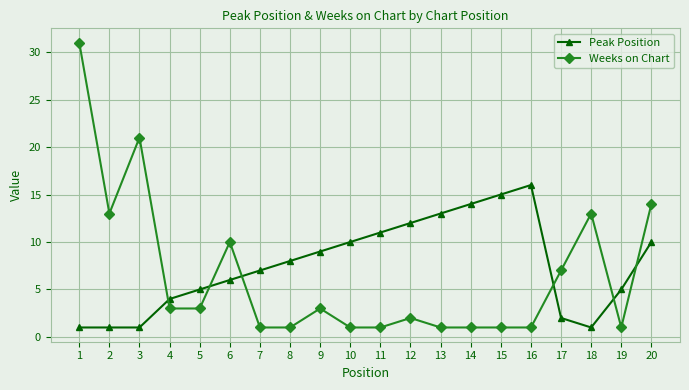

At which label does Weeks on Chart first exceed 3?

1